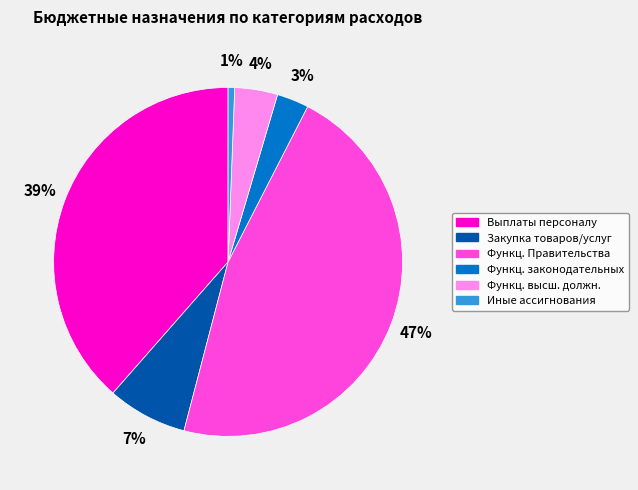

How many segments does this pie chart have?

6